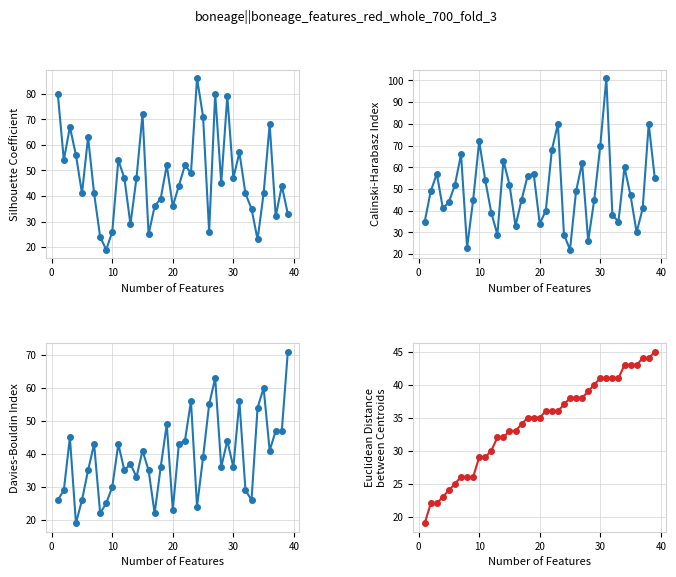

What is the sum of all Stationary values?

1861